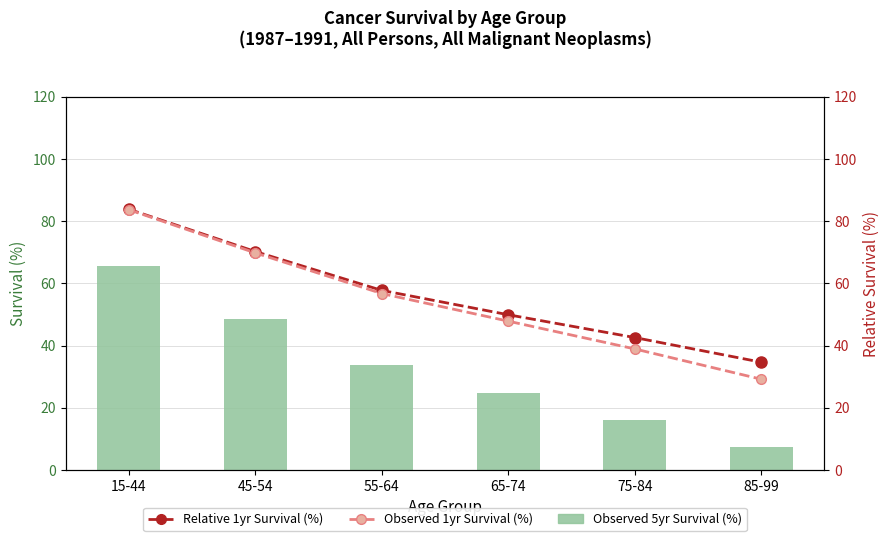

What is the total value across all series at 15-44?

233.3